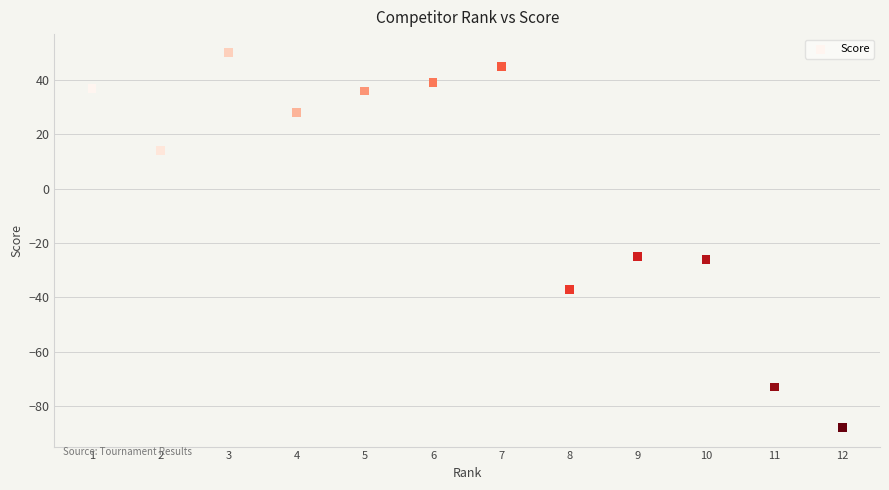

What is the average X value?

6